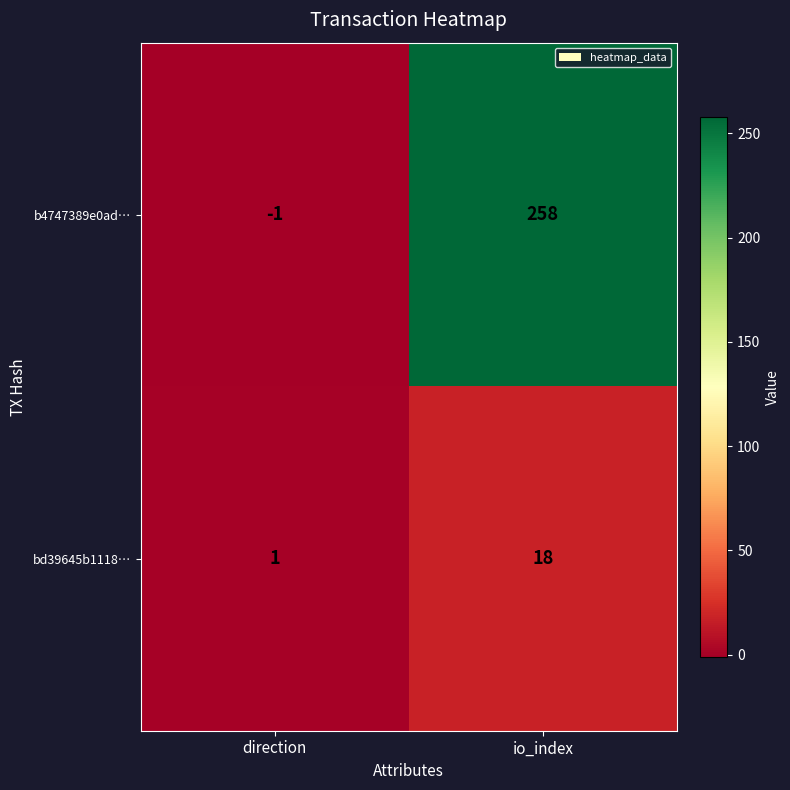

Rank the series by their average value, from highest to lowest.

b4747389e0ad…, bd39645b1118…